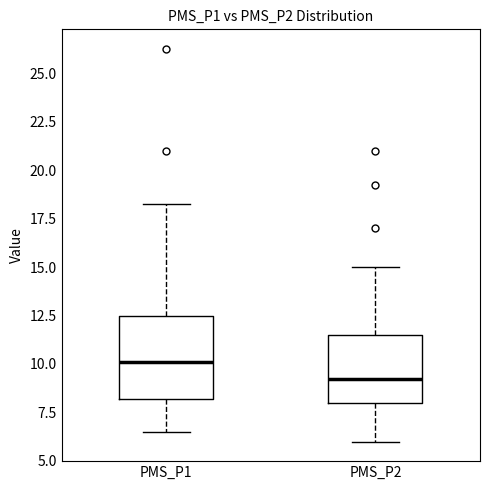

Where does the median line of the box for PMS_P2 sit on the y-axis? The values are not printed on the chart, so give them approximately, as read against the axis.

9.5